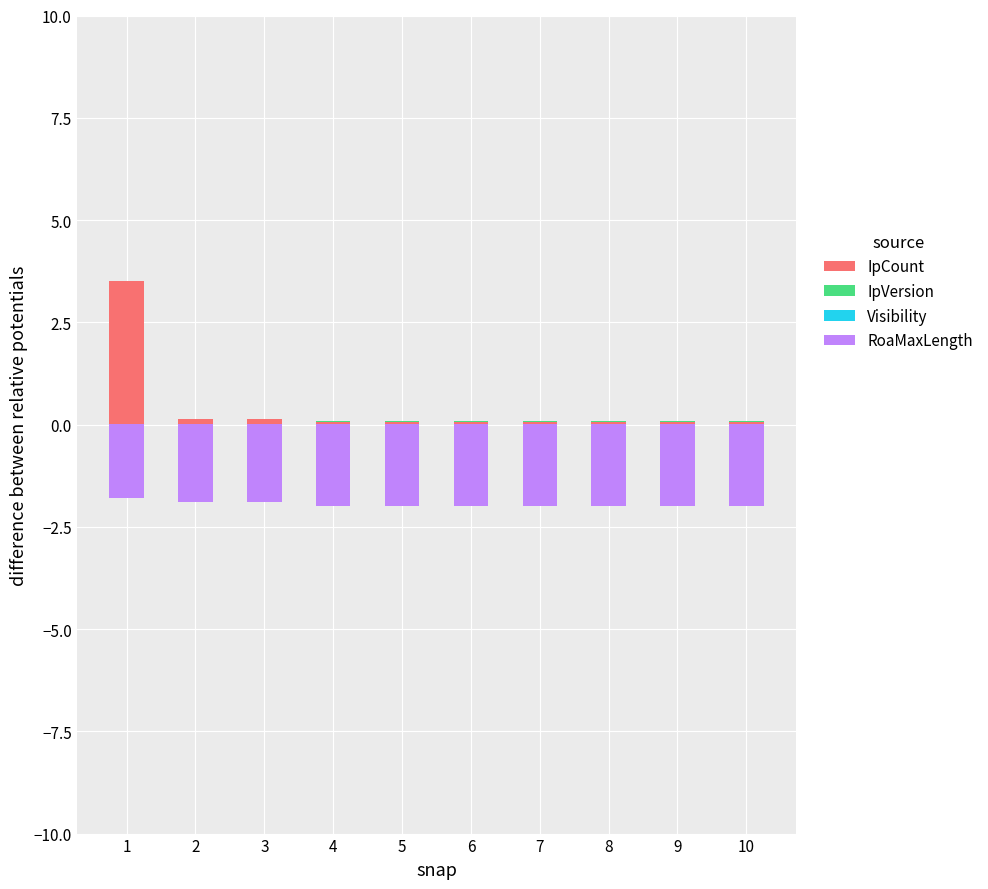

Between 9 and 1, which is larger?

1